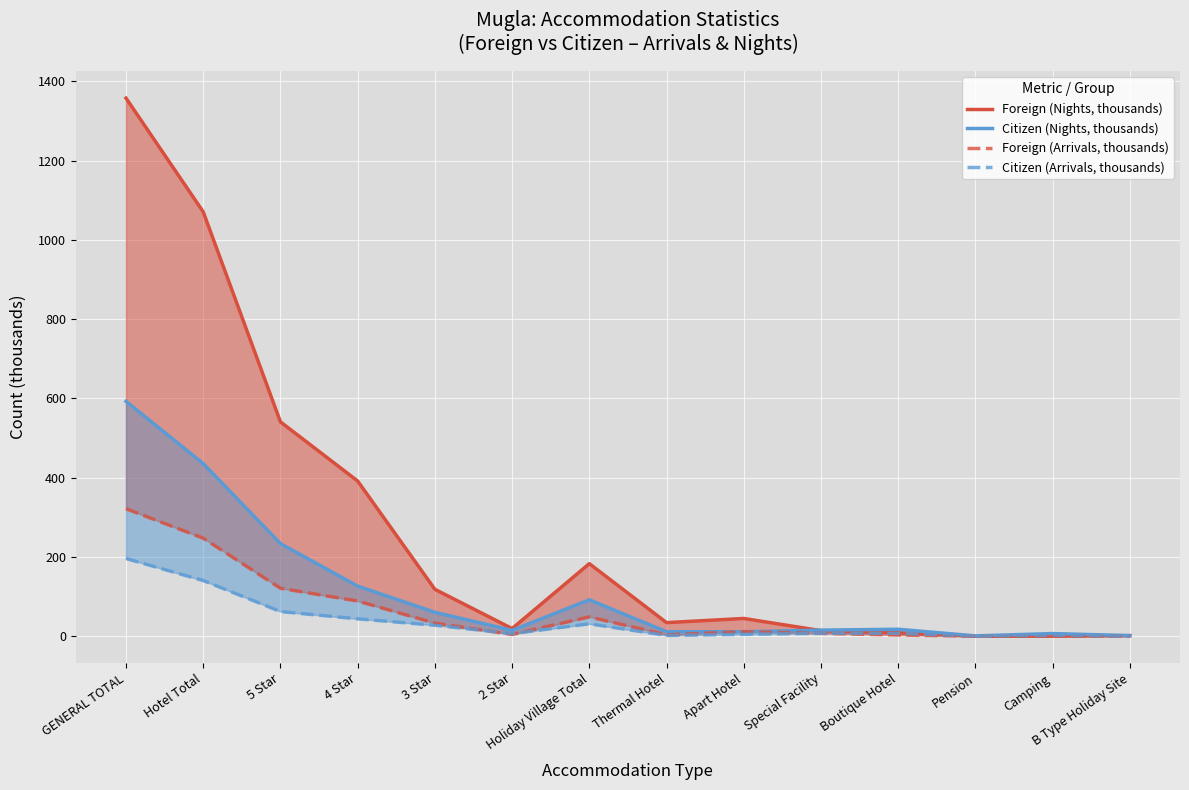

What is the approximate value of Citizen (Arrivals, thousands) at Pension?

0.4